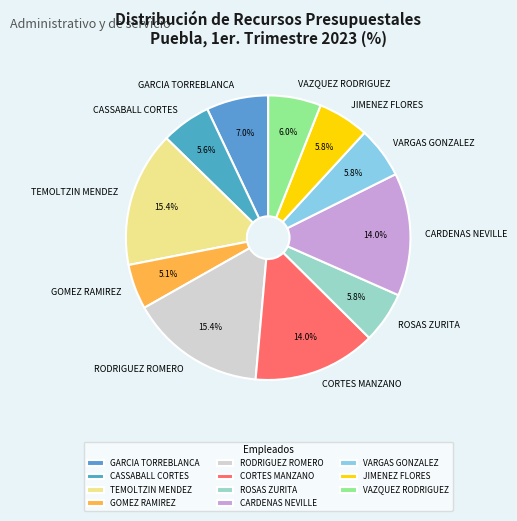

What percentage is NOT represented by RODRIGUEZ ROMERO?

84.6%